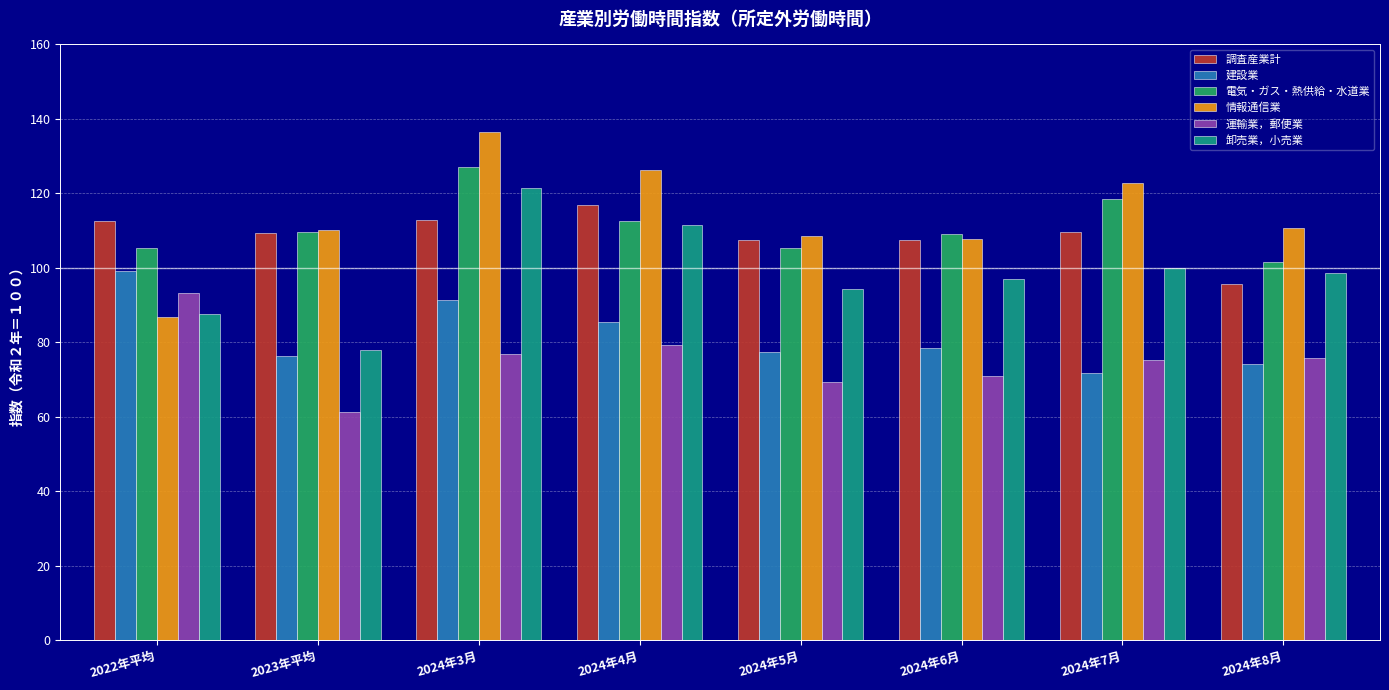

Which series changed the most between 2024年7月 and 2024年8月?

電気・ガス・熱供給・水道業